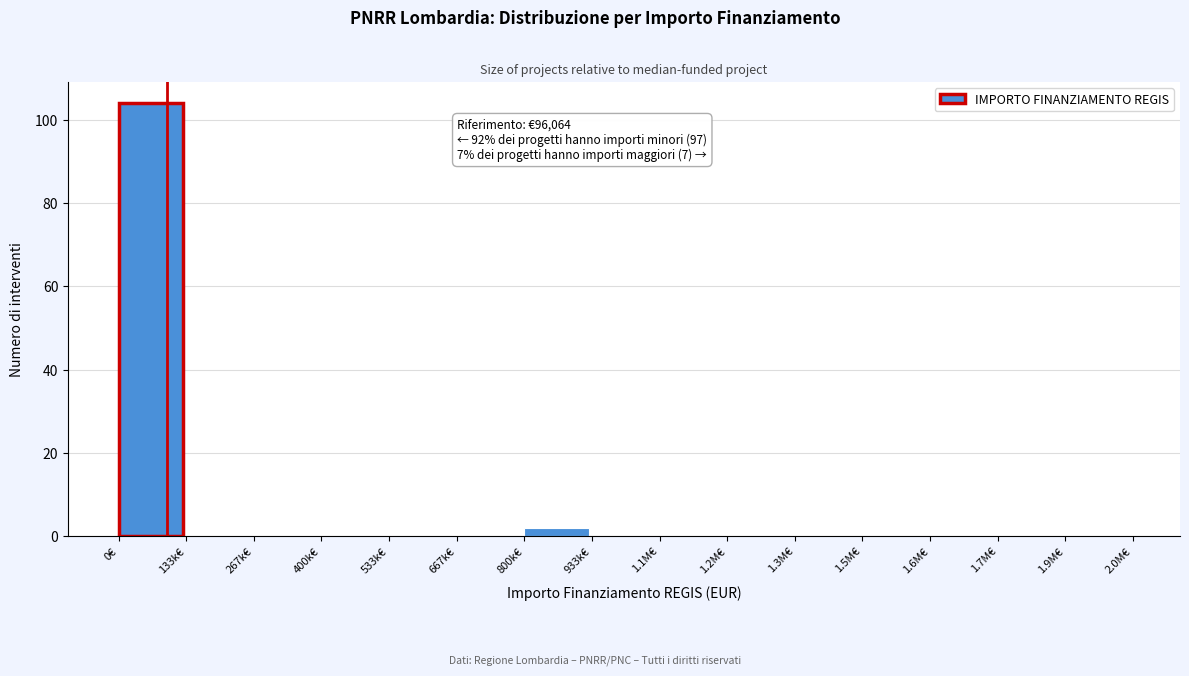

Reading right to left, transcribe all the data shown in this chart.

1.9M€=0	1.7M€=0	1.6M€=0	1.5M€=0	1.3M€=0	1.2M€=0	1.1M€=0	933k€=0	800k€=2	667k€=0	533k€=0	400k€=0	267k€=0	133k€=0	0€=104